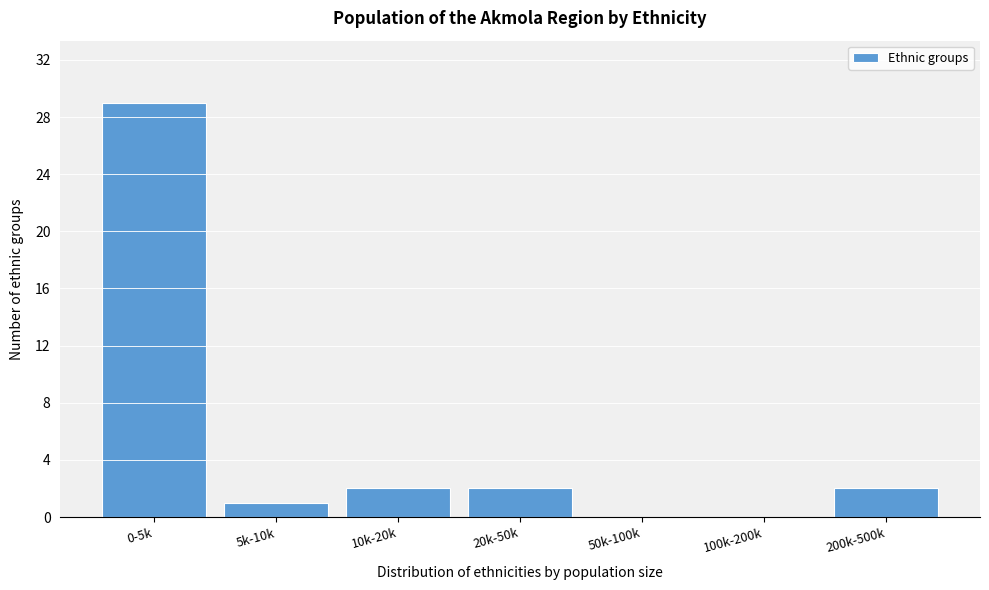

Reading right to left, extract all data points from this chart.

200k-500k=2	100k-200k=0	50k-100k=0	20k-50k=2	10k-20k=2	5k-10k=1	0-5k=29